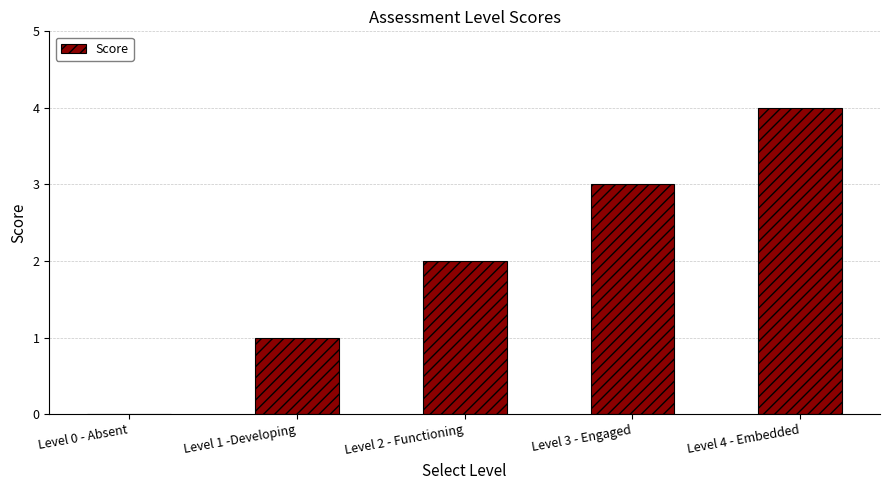

What is the maximum value shown in the chart?

4